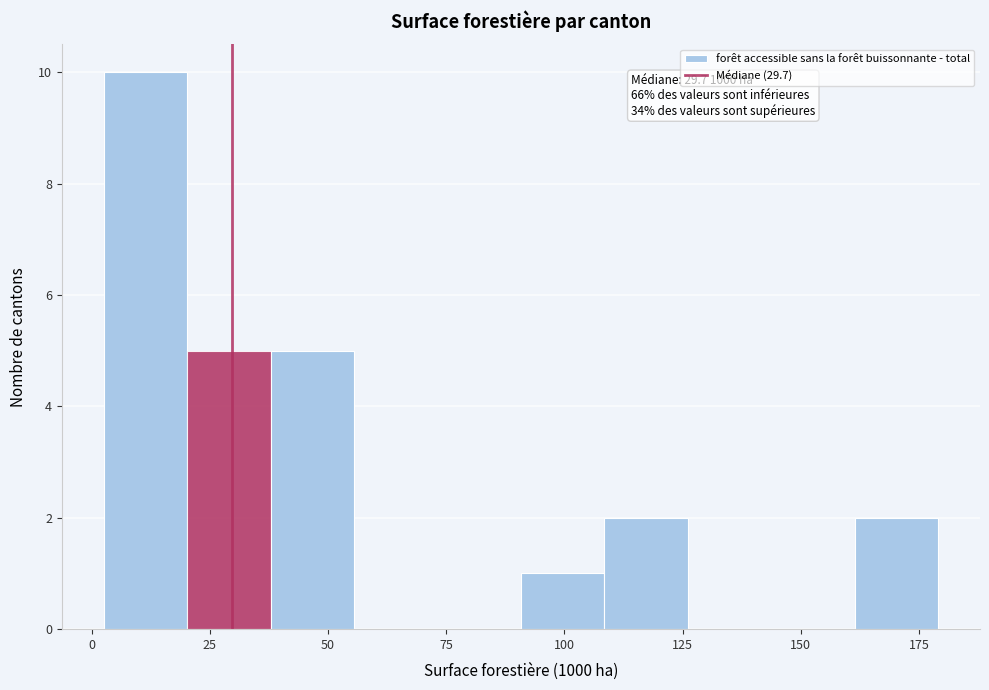

Around what value on the x-axis is the tallest bar? Give the approximate position of its centre, as read against the axis.

10